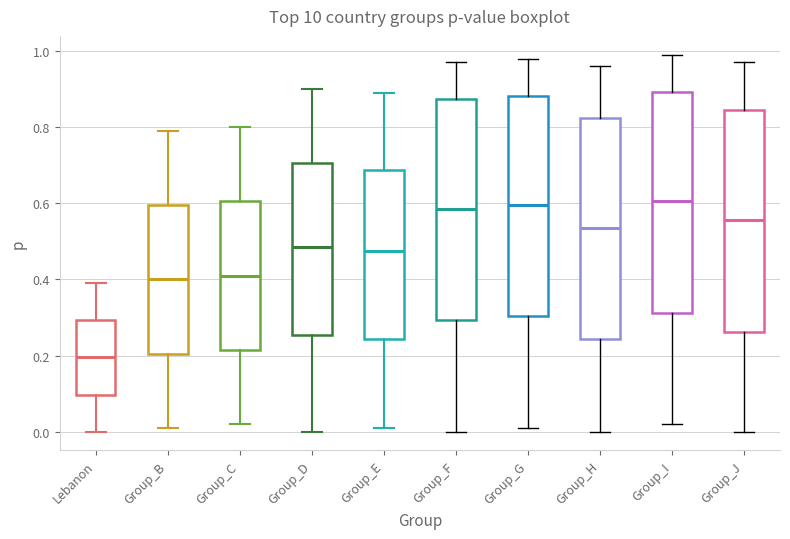

Reading left to right, read every box against the y-axis: the position of its median line, the range the box covers, and the ends of its whiskers. The values are not printed on the chart, so give them approximately, as read against the axis.

Lebanon: median 0.20, box 0.10 to 0.30, whiskers 0.00 to 0.40
Group_B: median 0.40, box 0.20 to 0.60, whiskers 0.02 to 0.80
Group_C: median 0.42, box 0.22 to 0.60, whiskers 0.02 to 0.80
Group_D: median 0.48, box 0.26 to 0.70, whiskers 0.00 to 0.90
Group_E: median 0.48, box 0.24 to 0.68, whiskers 0.02 to 0.90
Group_F: median 0.58, box 0.30 to 0.88, whiskers 0.00 to 0.98
Group_G: median 0.60, box 0.30 to 0.88, whiskers 0.02 to 0.98
Group_H: median 0.54, box 0.24 to 0.82, whiskers 0.00 to 0.96
Group_I: median 0.60, box 0.32 to 0.90, whiskers 0.02 to 1.00
Group_J: median 0.56, box 0.26 to 0.84, whiskers 0.00 to 0.98